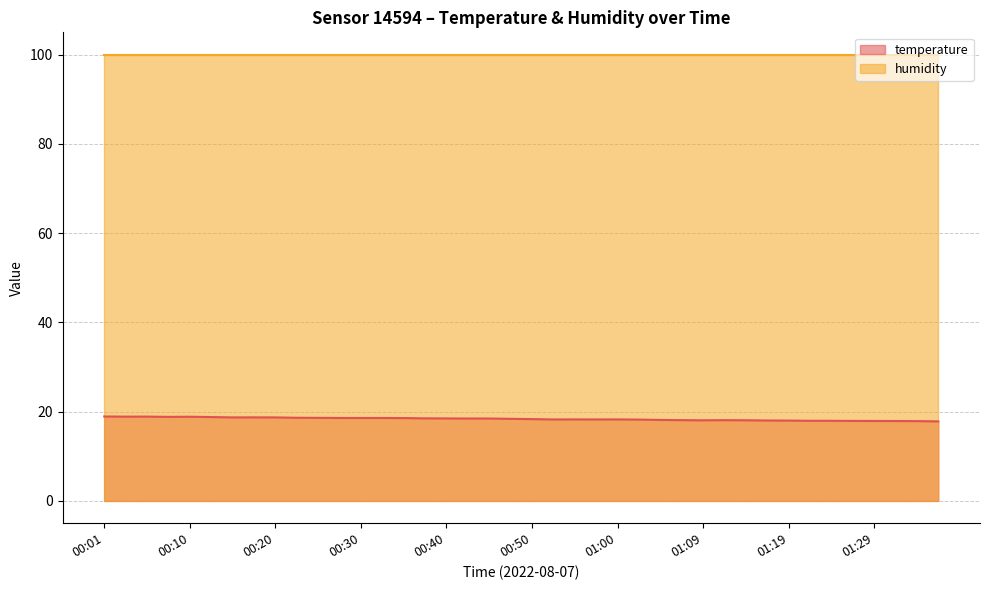

Rank the categories by value from highest to lowest.

00:01, 00:06, 00:03, 00:10, 00:08, 00:13, 00:18, 00:15, 00:20, 00:23, 00:25, 00:28, 00:30, 00:33, 00:35, 00:37, 00:40, 00:42, 00:45, 00:47, 00:50, 00:55, 01:00, 00:52, 00:57, 01:02, 01:04, 01:07, 01:12, 01:14, 01:09, 01:17, 01:19, 01:22, 01:24, 01:27, 01:29, 01:31, 01:34, 01:36